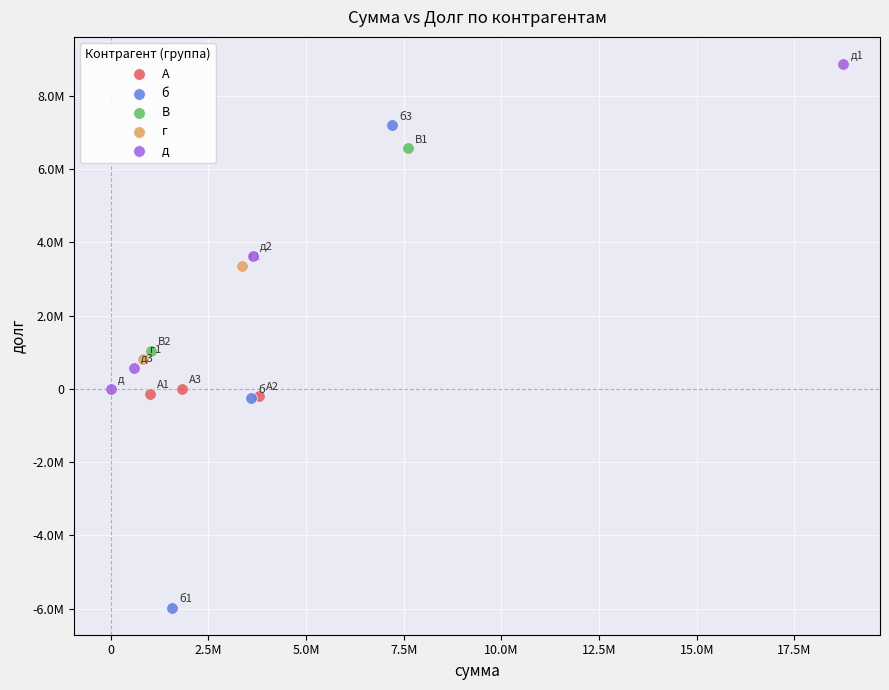

Which series reaches the minimum Y coordinate?

б